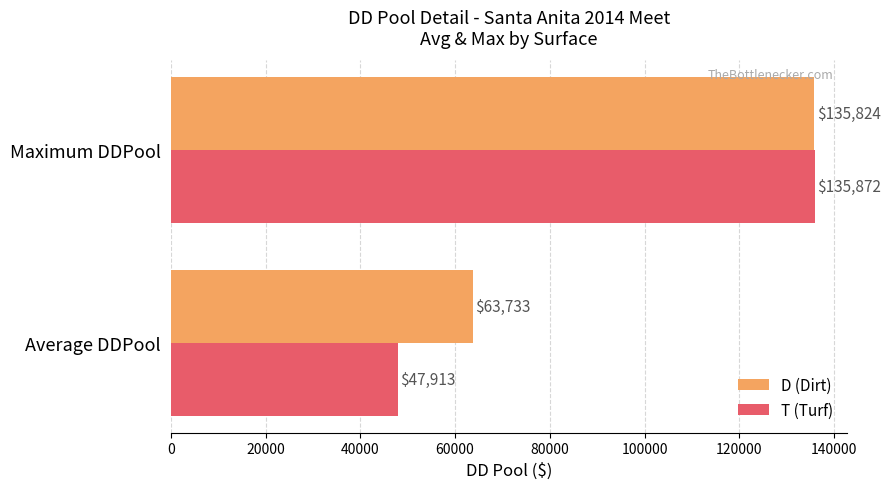

Which series has the largest range (max minus min)?

T (Turf)